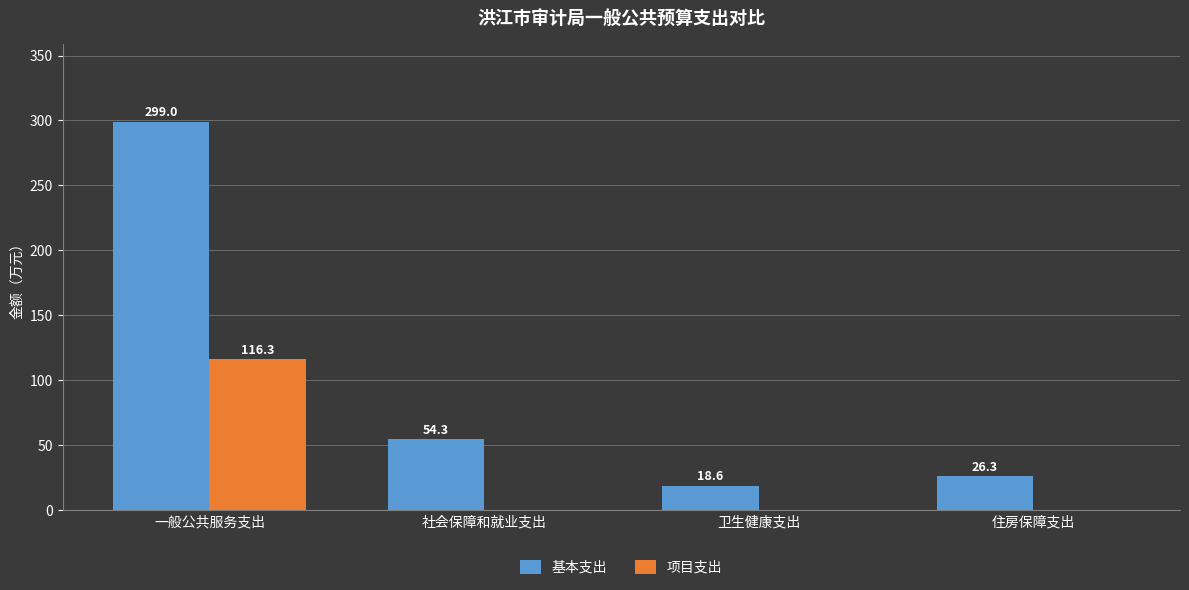

Where is 基本支出 nearest to the value 158?

社会保障和就业支出